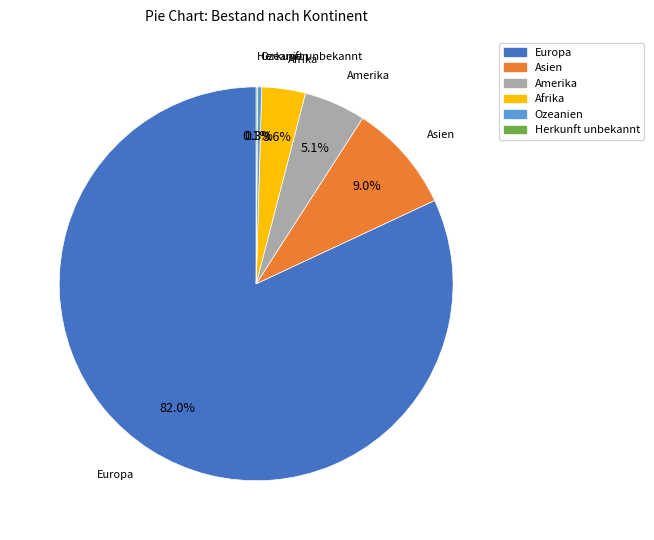

Which slice represents more than half of the pie?

Europa